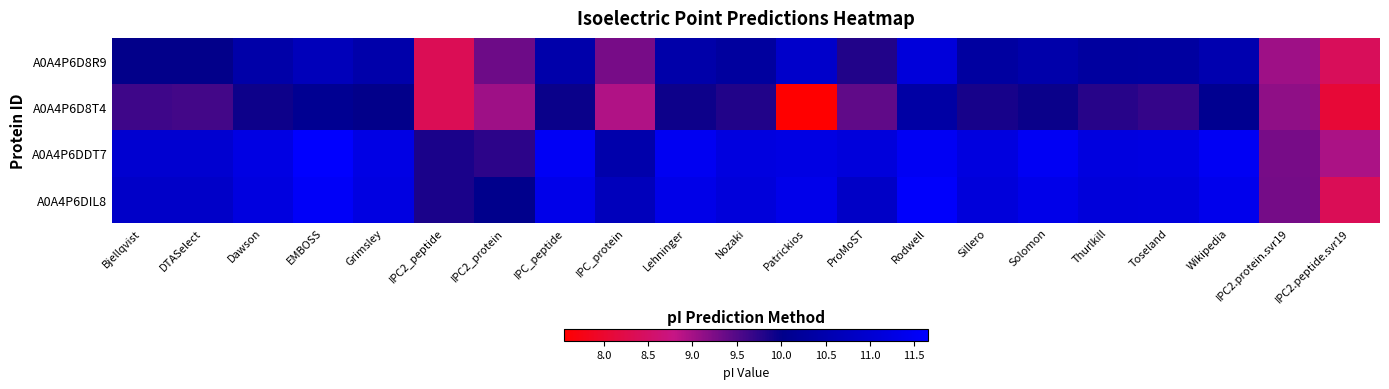

What is the difference between the highest and lowest values at IPC2.peptide.svr19?

0.9